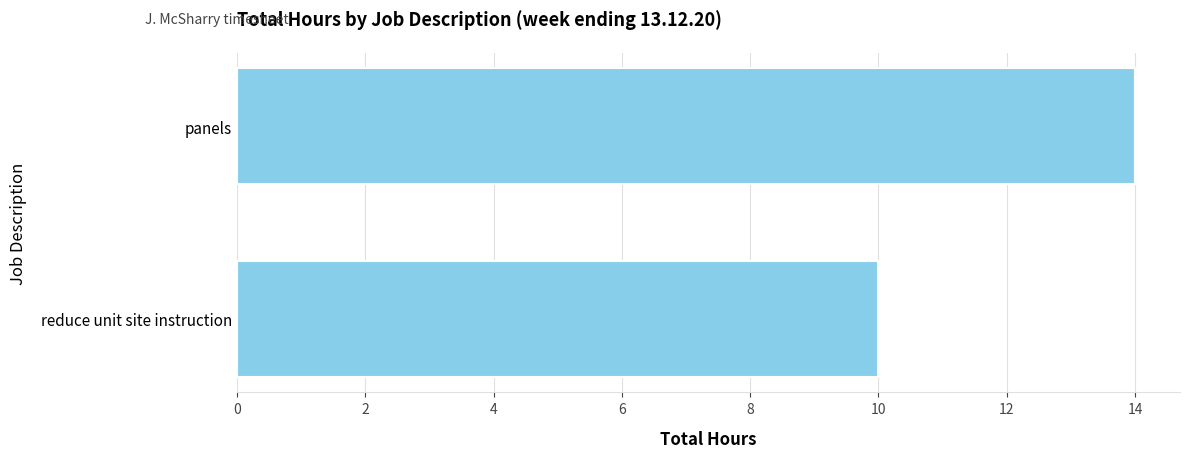

What is the average value?

12